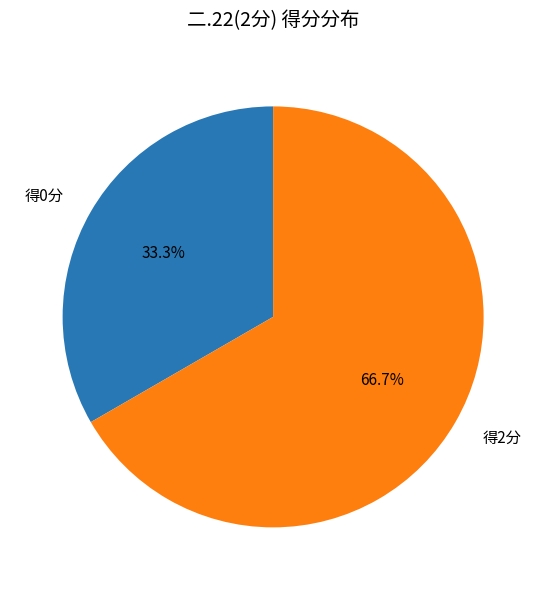

How many slices are in this pie chart?

2